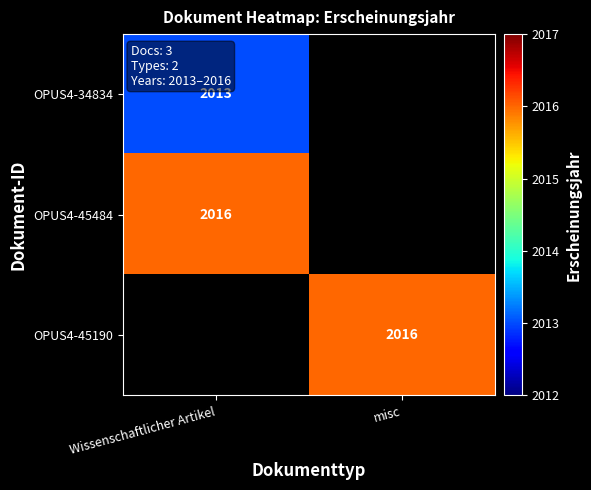

True or false: OPUS4-34834 has a value of 2013 at Wissenschaftlicher Artikel.

True